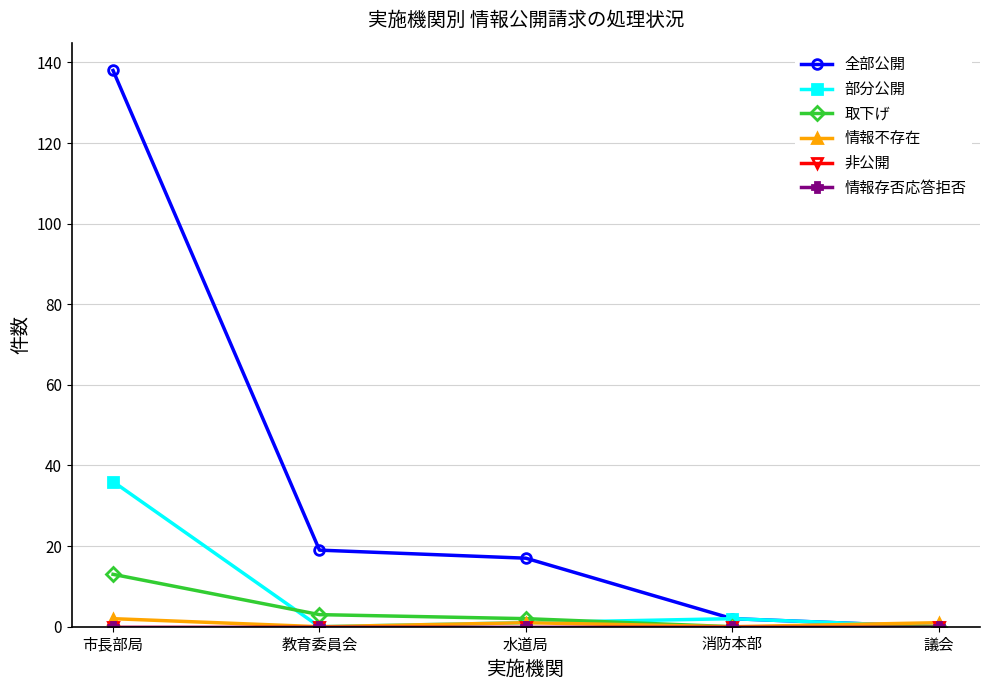

True or false: 非公開 and 全部公開 cross at least once.

False